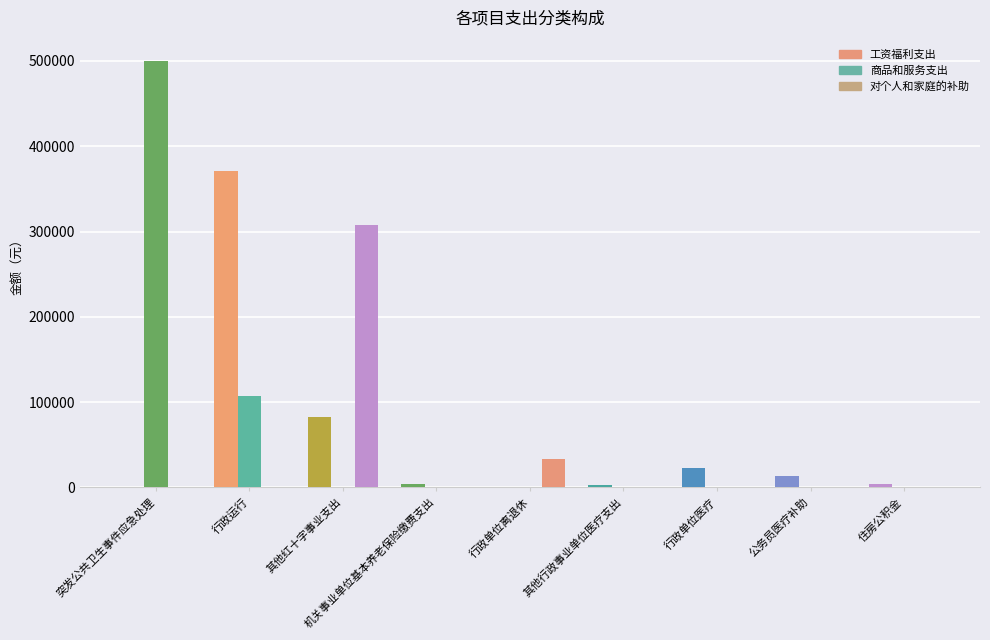

At how many categories does at least one series exceed 421482?

1